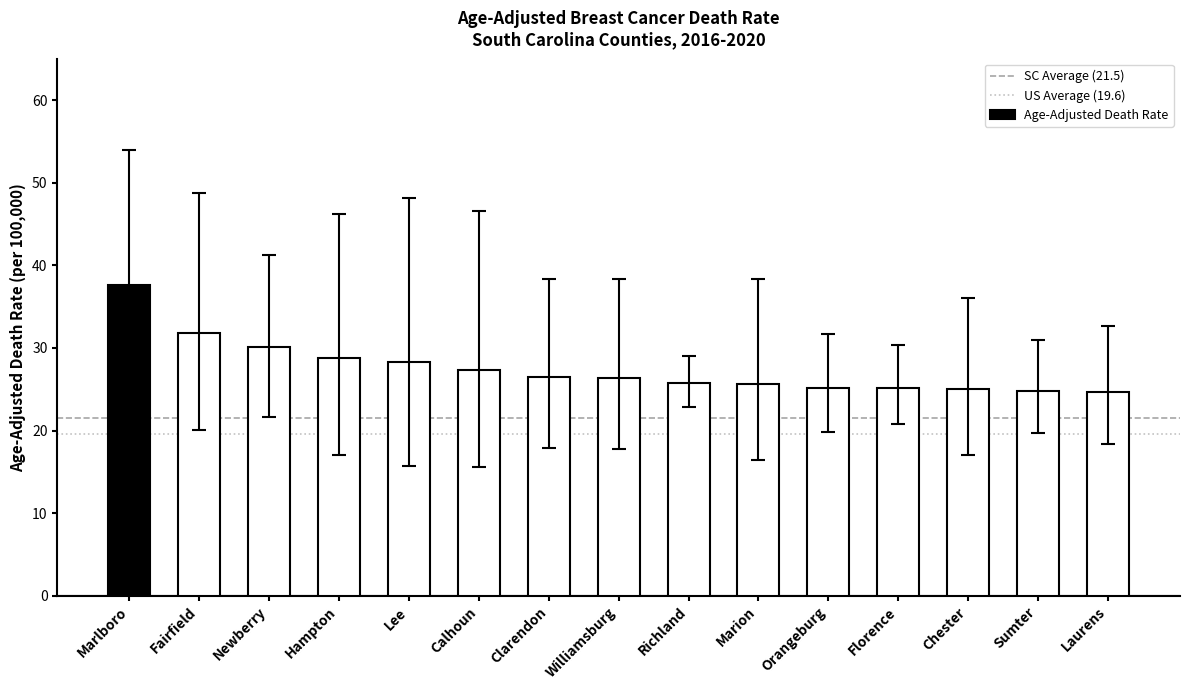

Read the value at Richland.

25.8